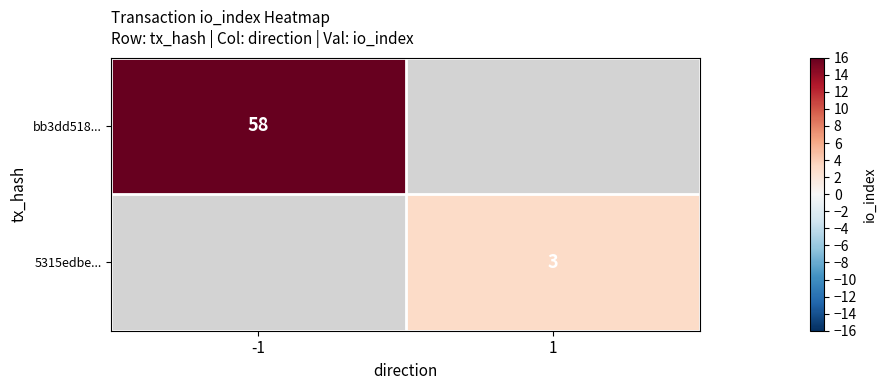

Is it true that bb3dd518... equals 83.7 at -1?

False